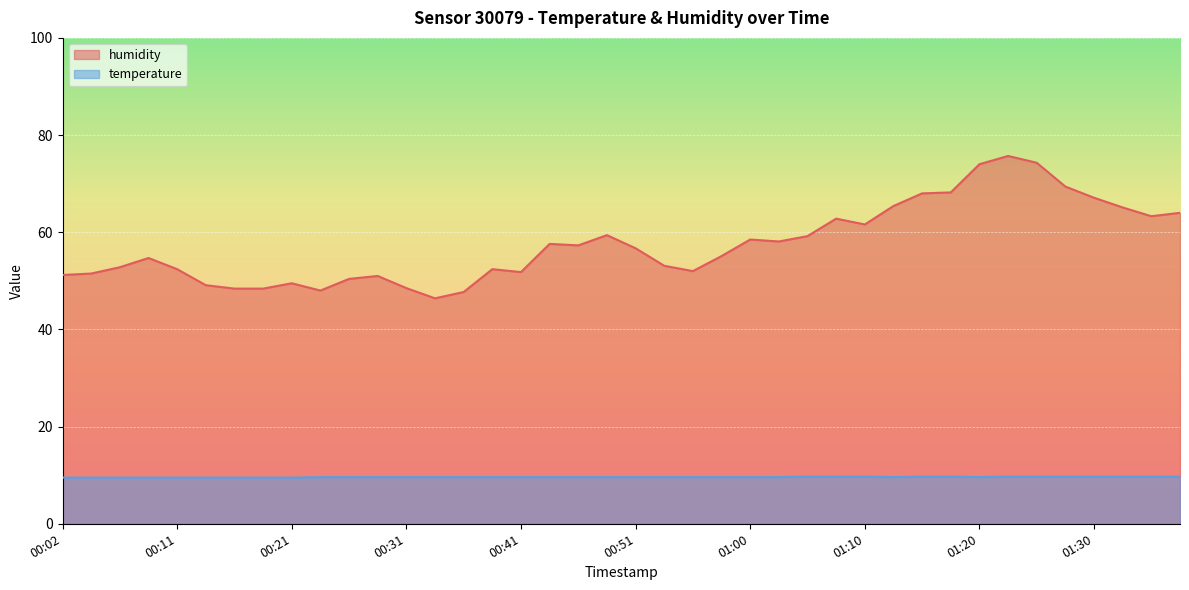

How many lines are shown in the chart?

2